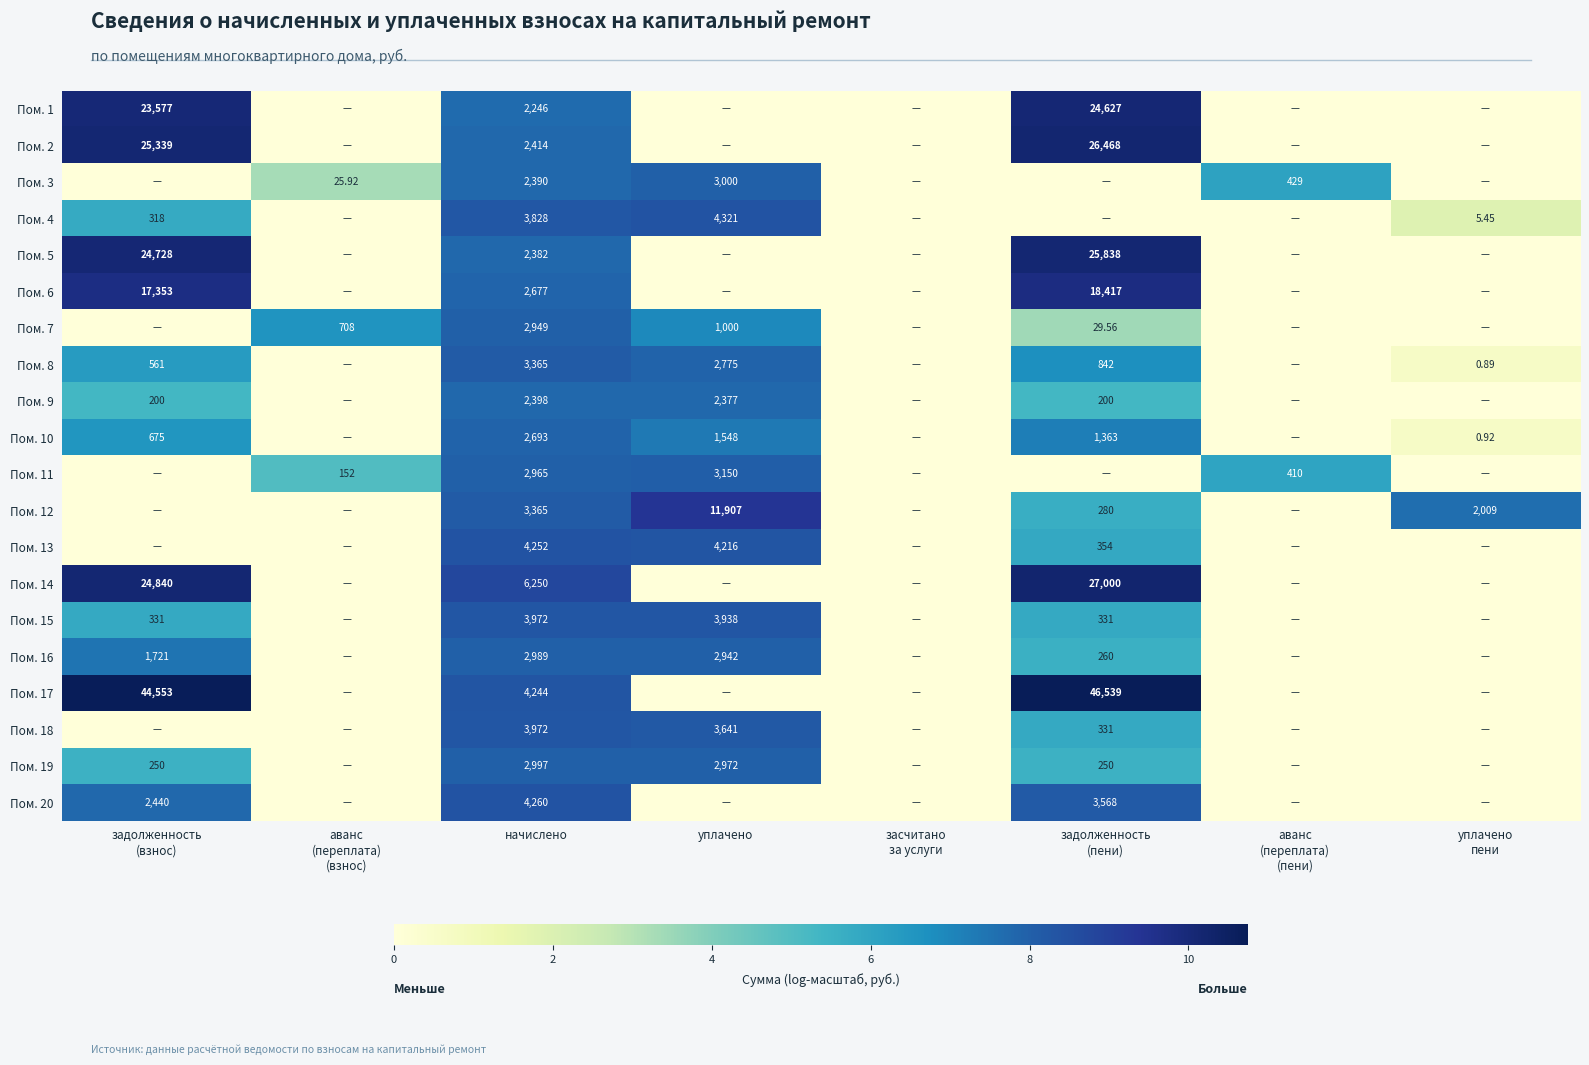

The Пом. 6 series shows 0.0 at аванс (переплата) (взнос). True or false?

True